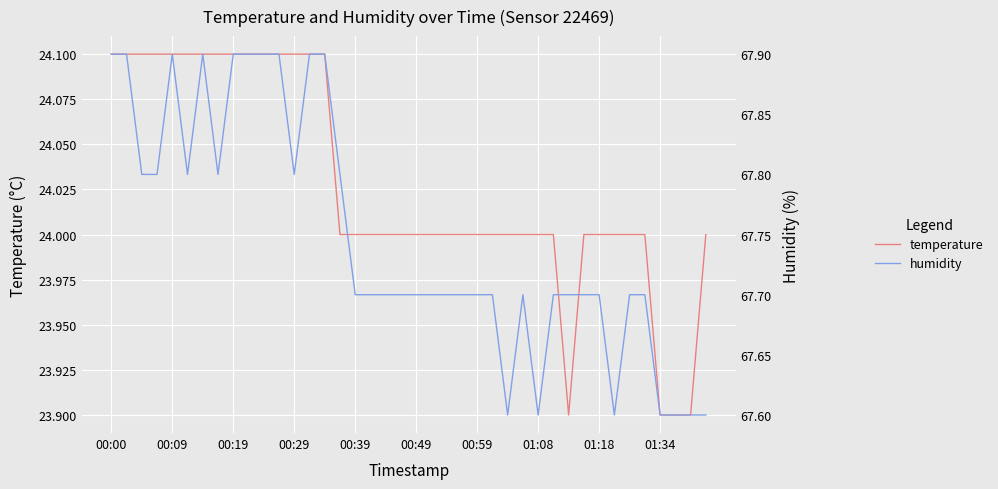

The value of temperature at 00:00 is 24.1. True or false?

True